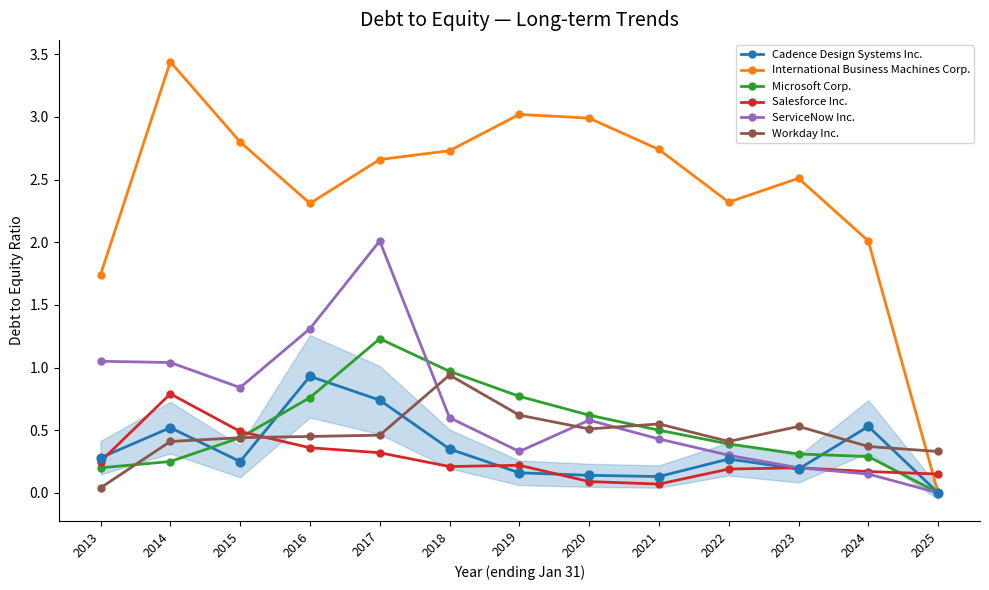

Which series has the largest total across all categories?

International Business Machines Corp.